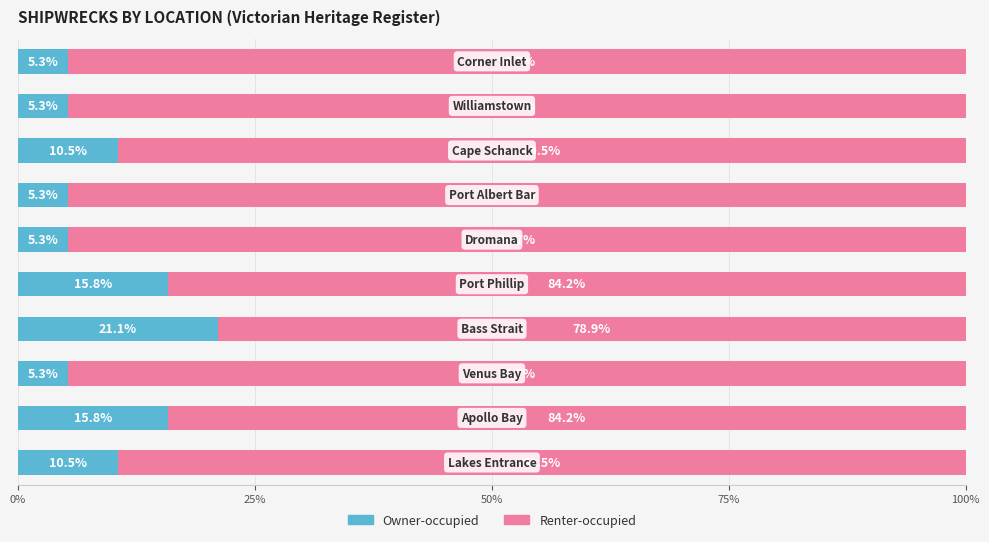

What is the lowest value of the Owner-occupied series?

5.3